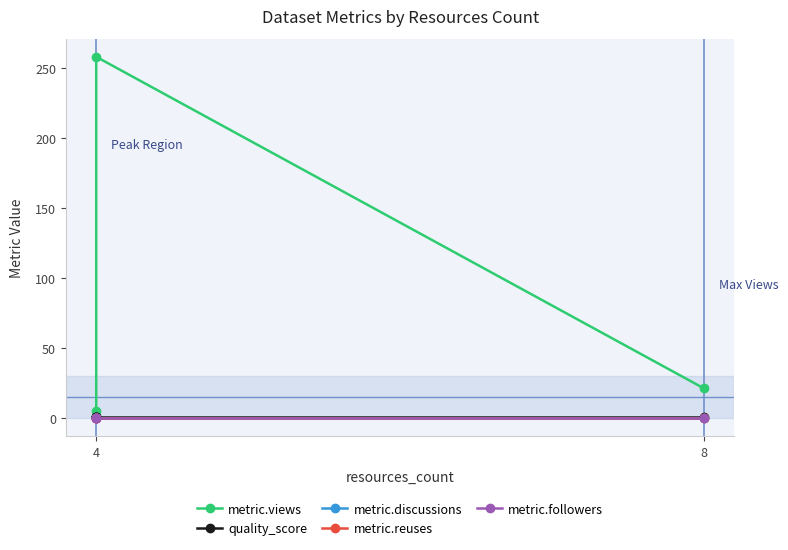

True or false: metric.reuses and metric.followers cross at least once.

False